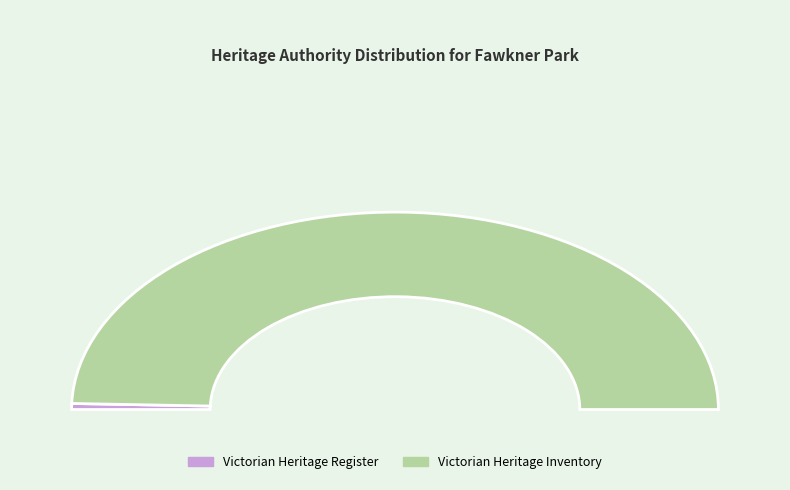

Is there any slice that represents more than half of the pie?

Yes